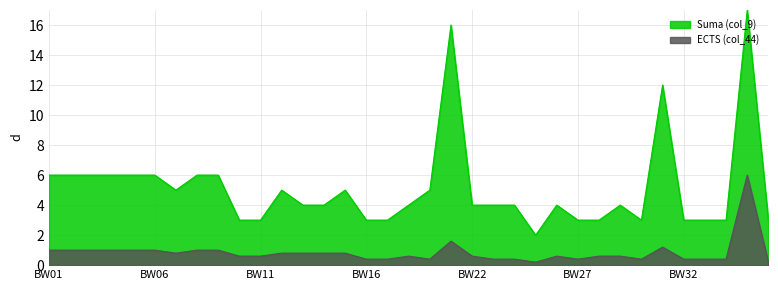

What is the difference between the values at BW13 and BW75?

0.6